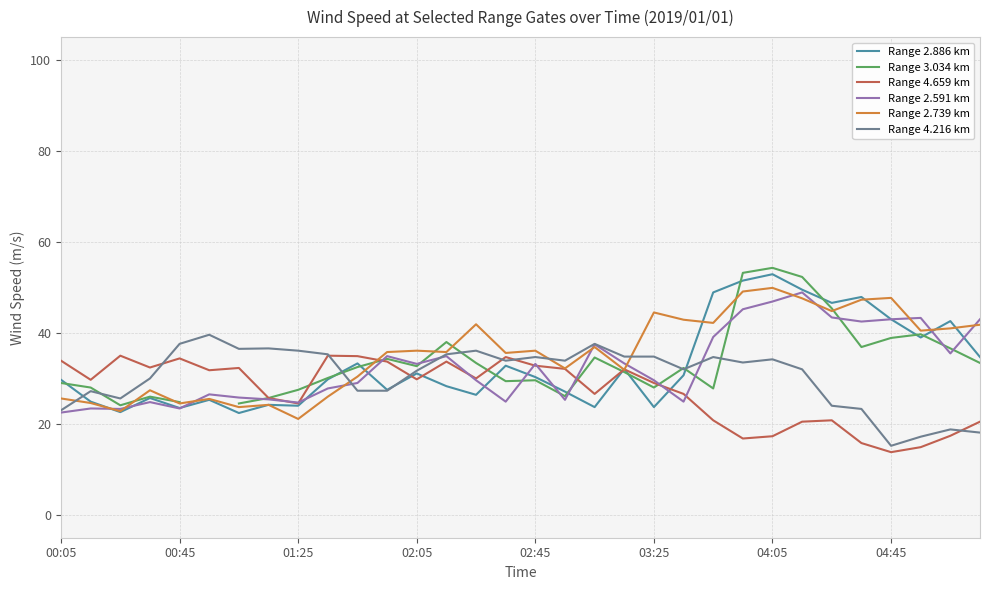

True or false: Range 4.659 km has a value of 7.5 at 00:45.

False